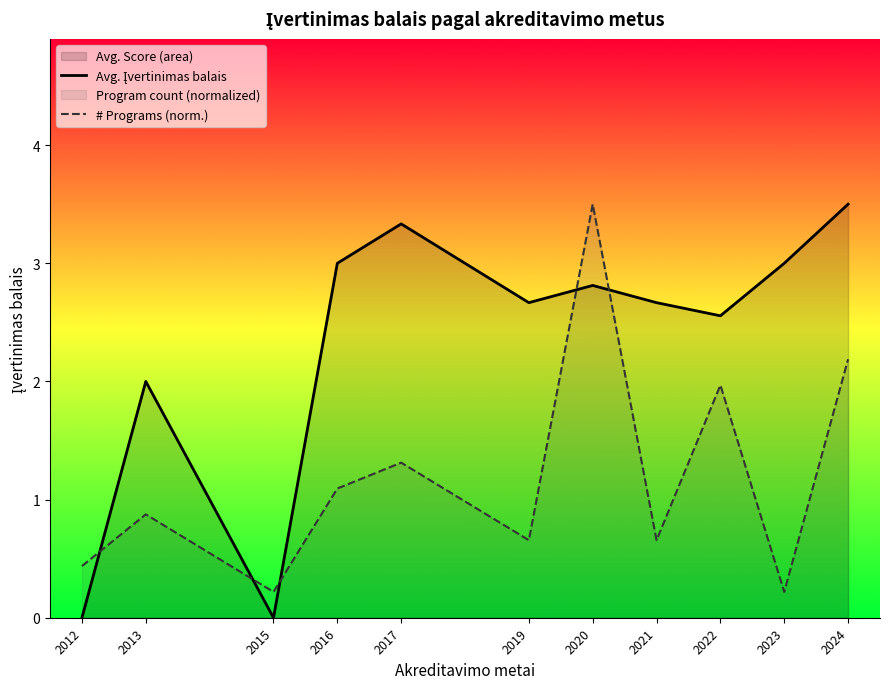

At which category does # Programs (norm.) reach its first local valley?

2015